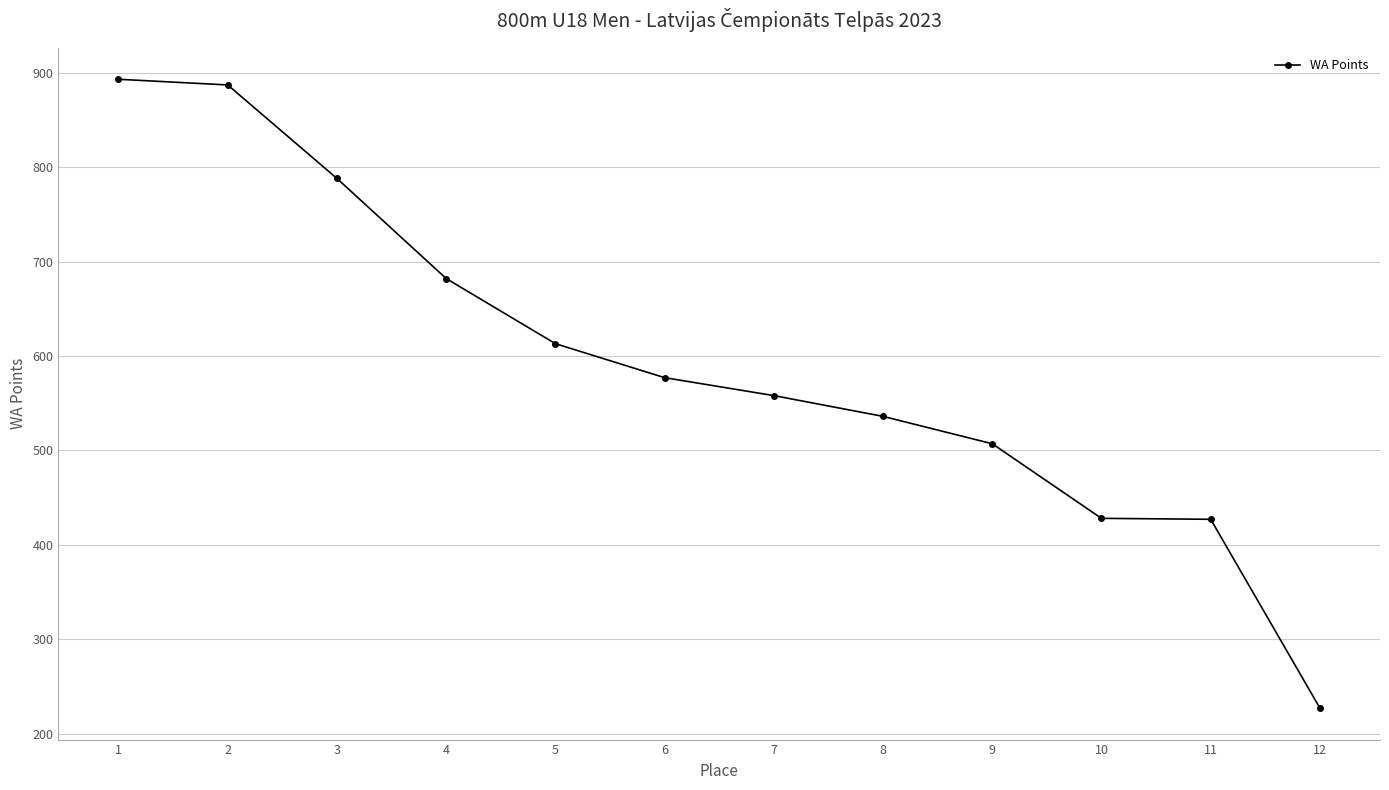

True or false: there are more than 1 points higher than both neighbors.

False